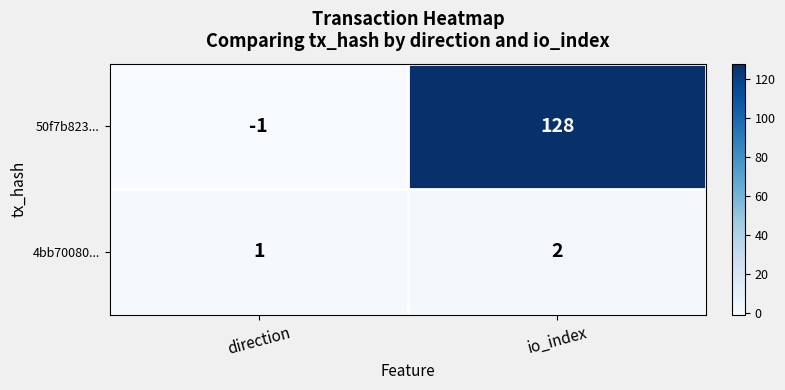

Which series changed the most between direction and io_index?

50f7b823...